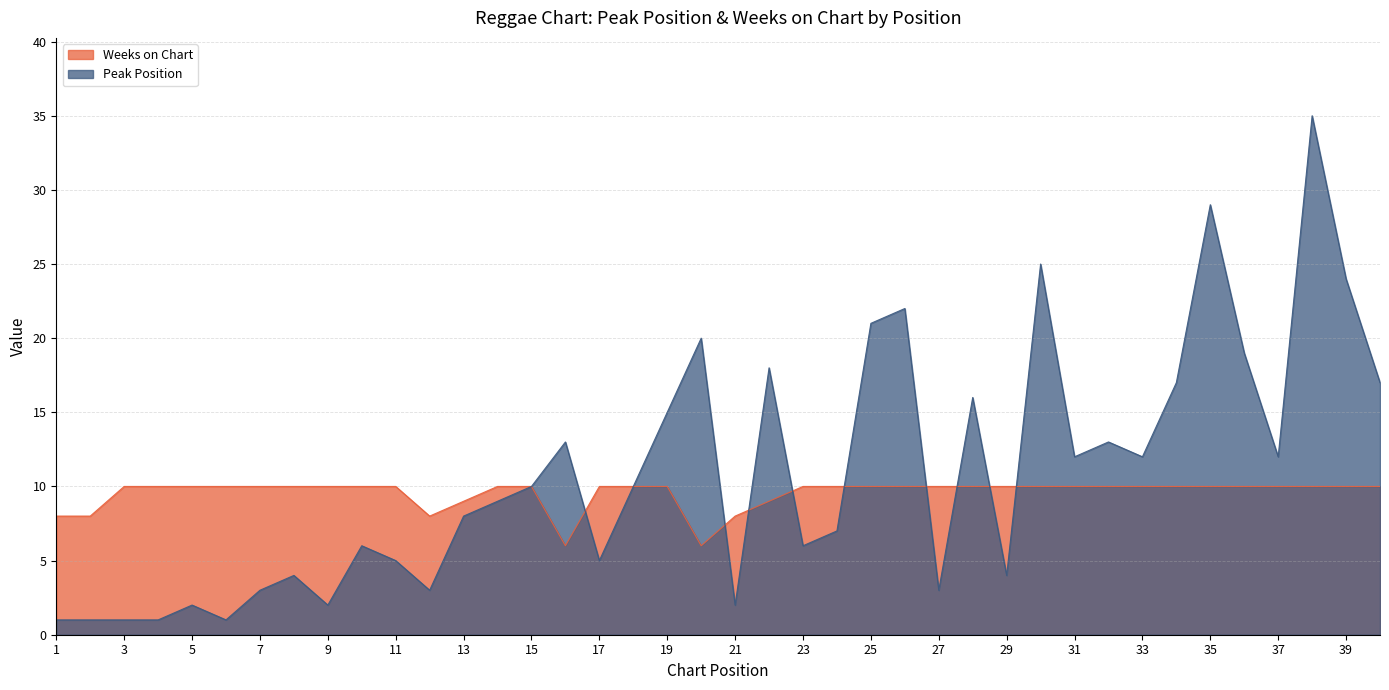

Which series changed the most between 13 and 23?

Peak Position